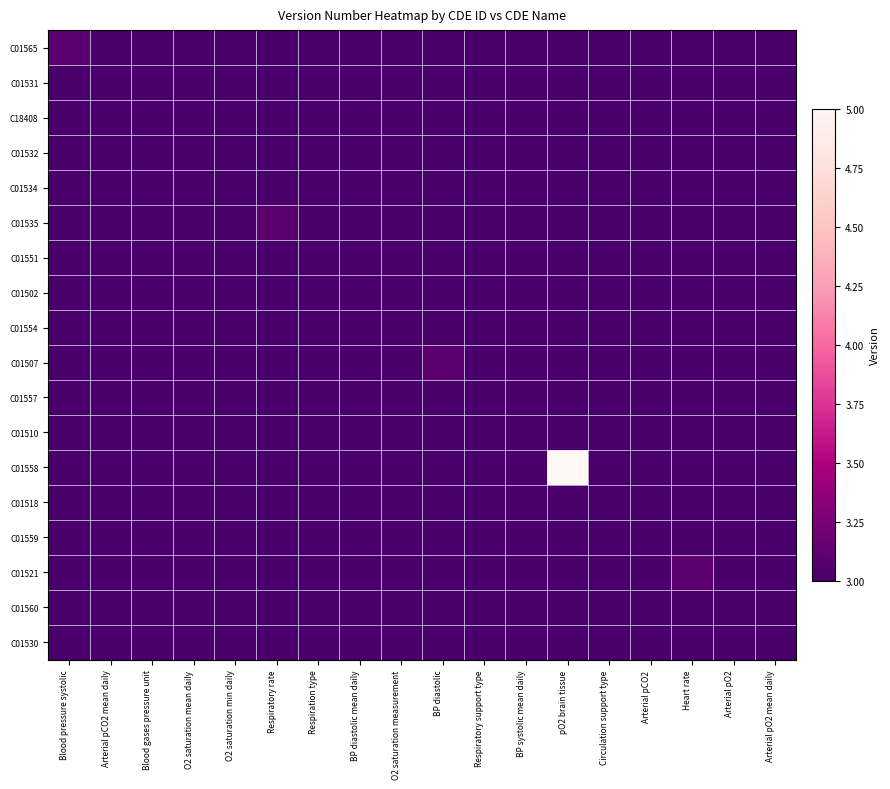

Between Respiration type and O2 saturation measurement, which series saw the biggest shift?

C01551